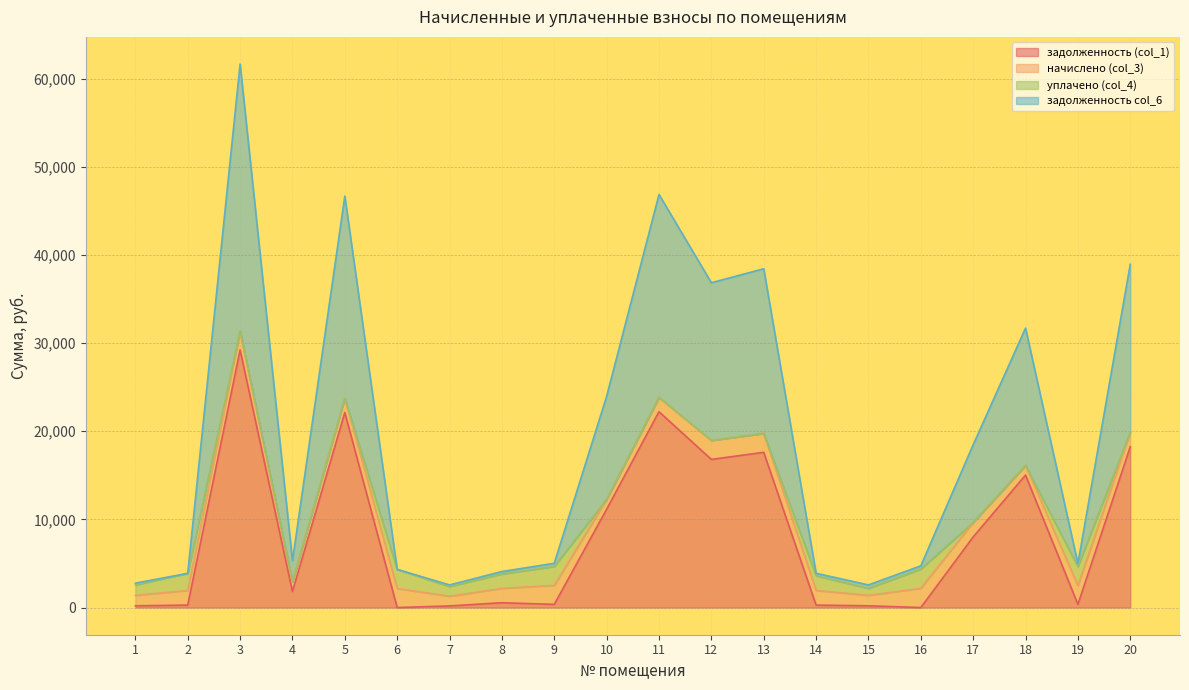

At which category is the sum across all series the highest?

3